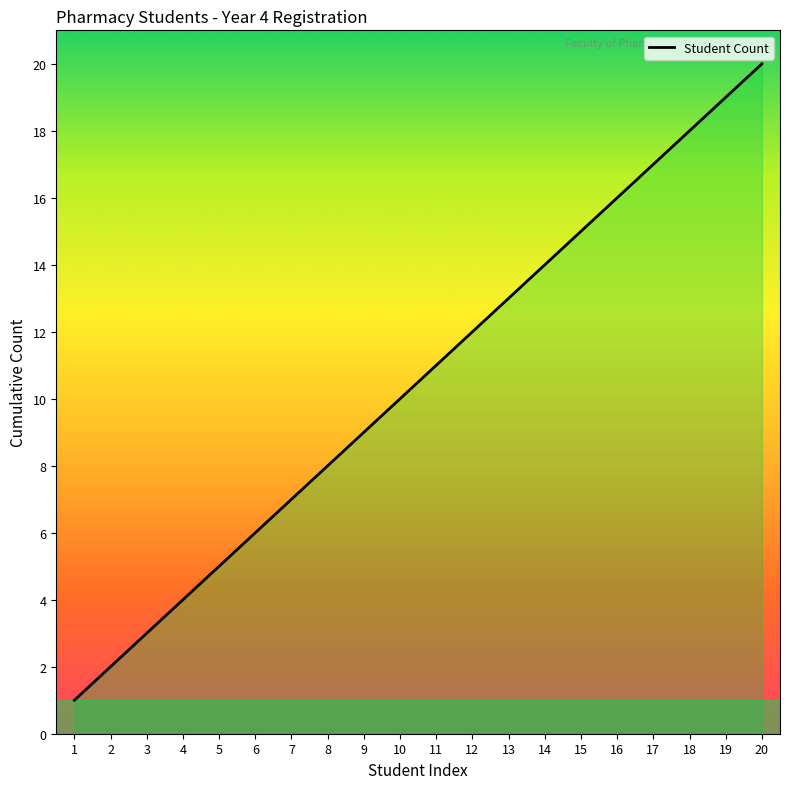

The value at 5 is 2. True or false?

False